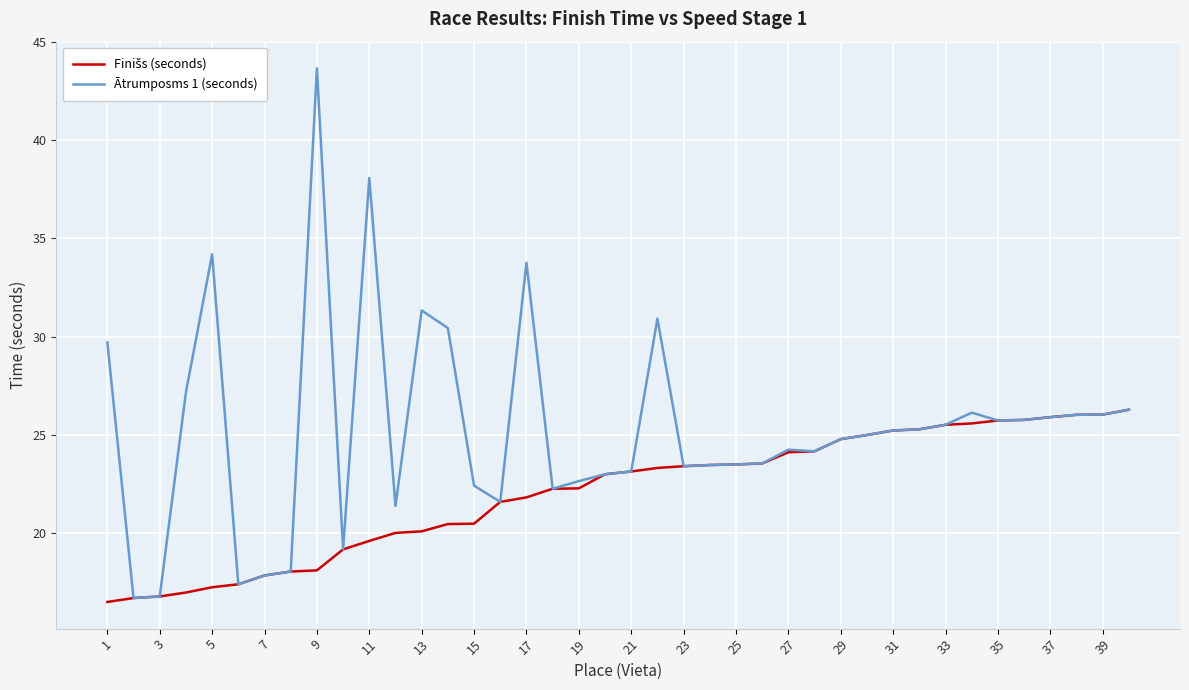

Which series has the widest spread of values?

Ātrumposms 1 (seconds)